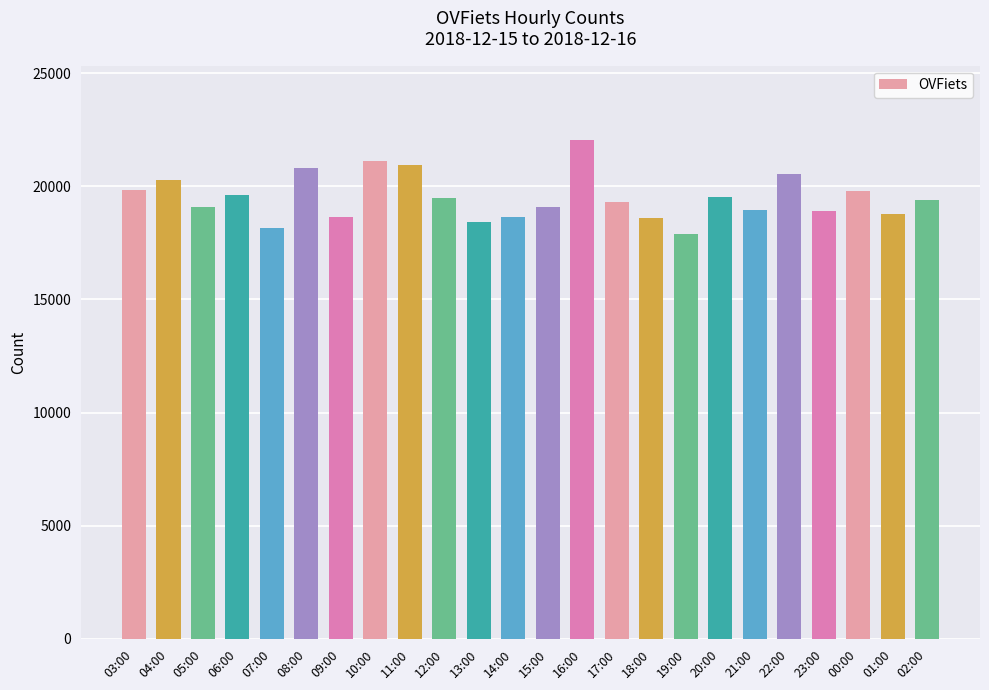

What is the maximum value shown in the chart?

22026